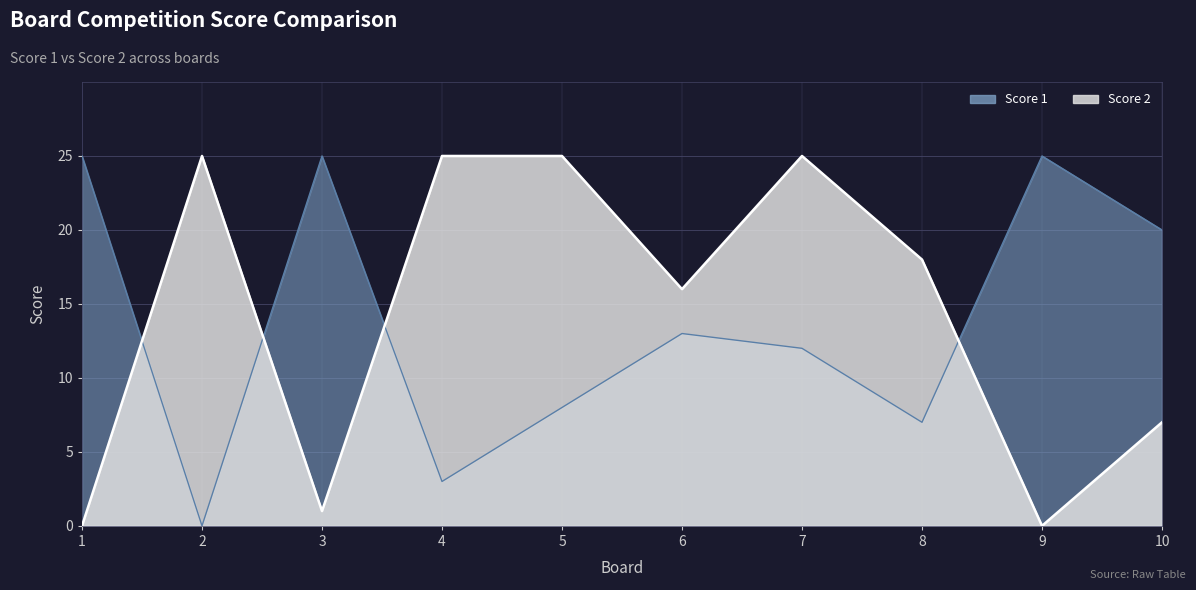

How many lines are shown in the chart?

2